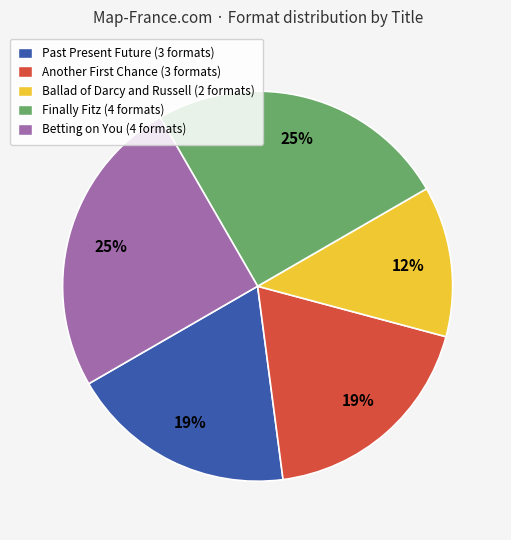

Does Finally Fitz represent more than half of the total?

No